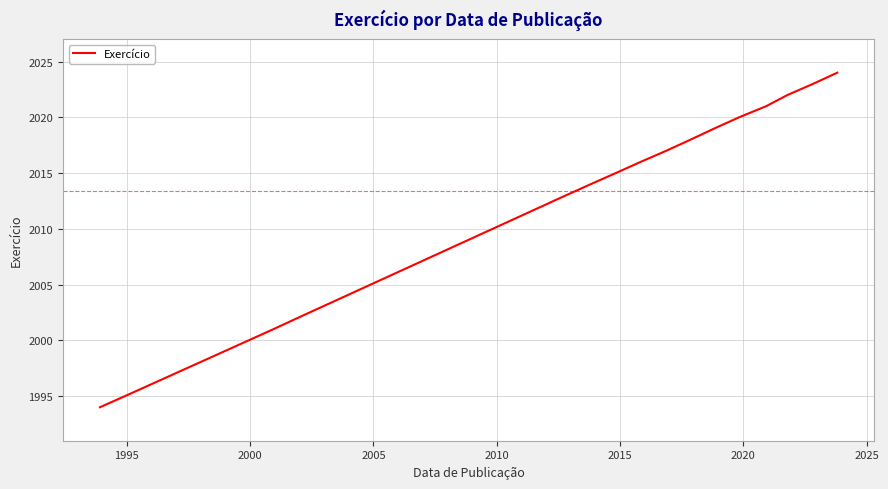

Does the chart have visible grid lines?

Yes